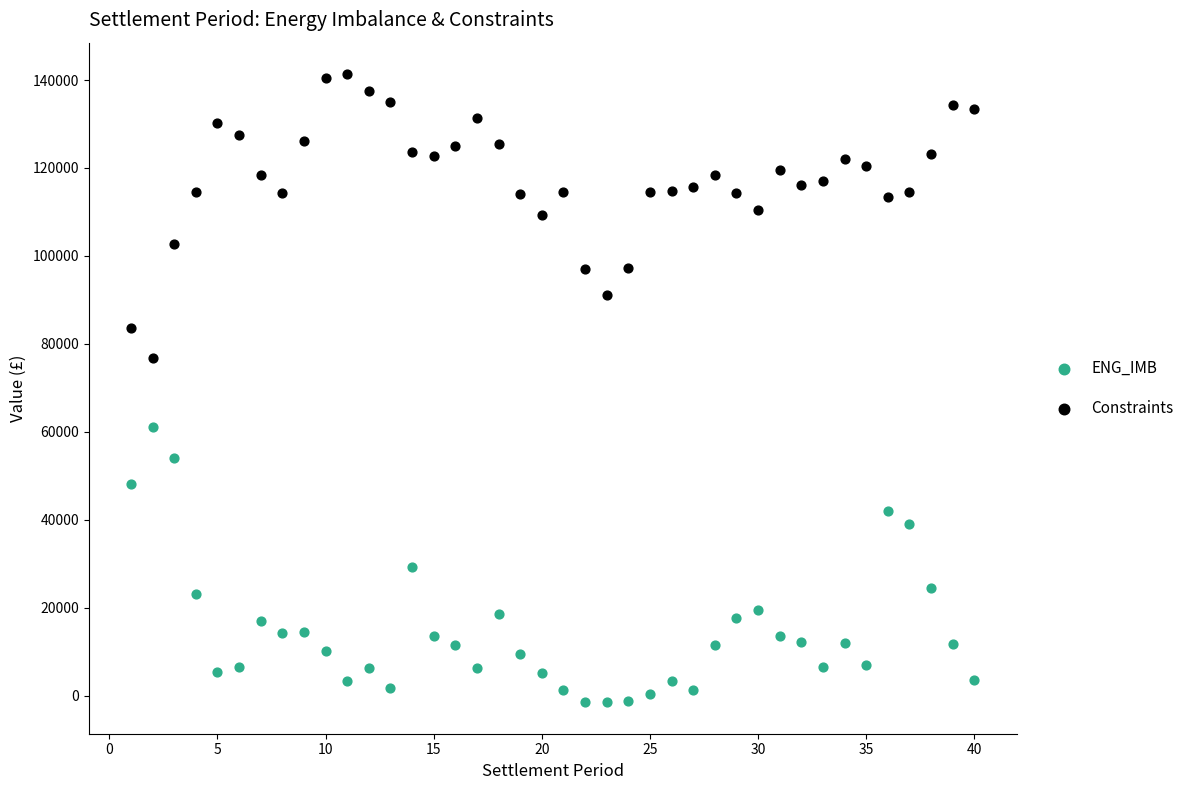

Across all data points, what is the range of Y values (max minus min)?

142850.8